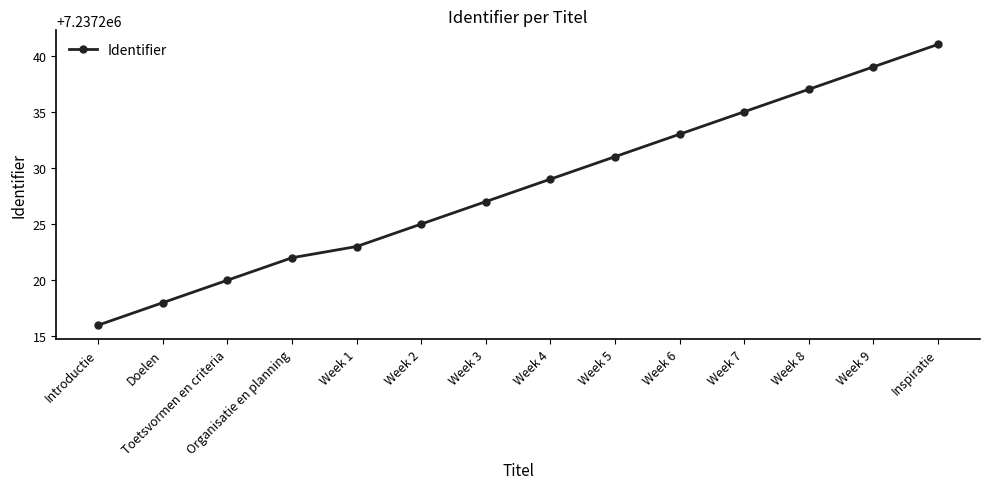

What is the smallest value displayed?

7237216